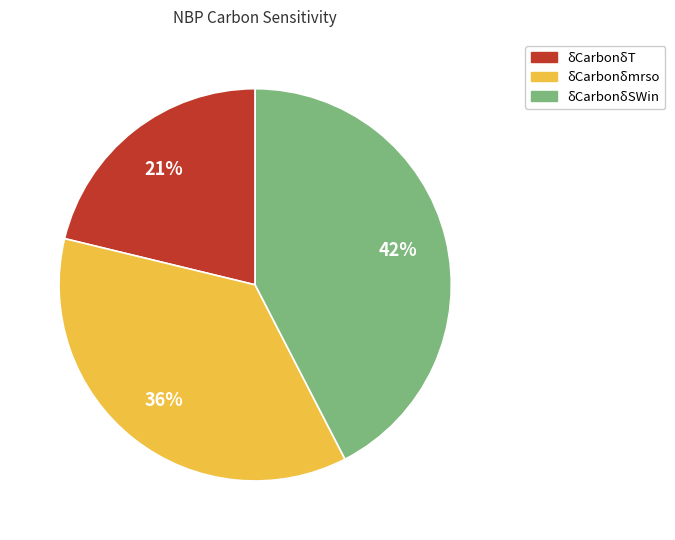

Rank the categories by value from highest to lowest.

δCarbonδSWin, δCarbonδmrso, δCarbonδT